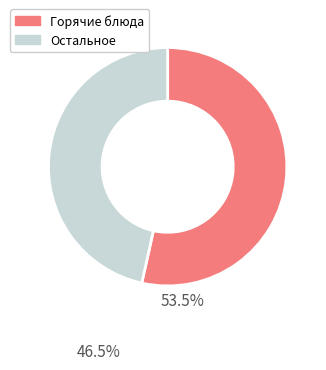

Is there a majority slice in this chart?

Yes